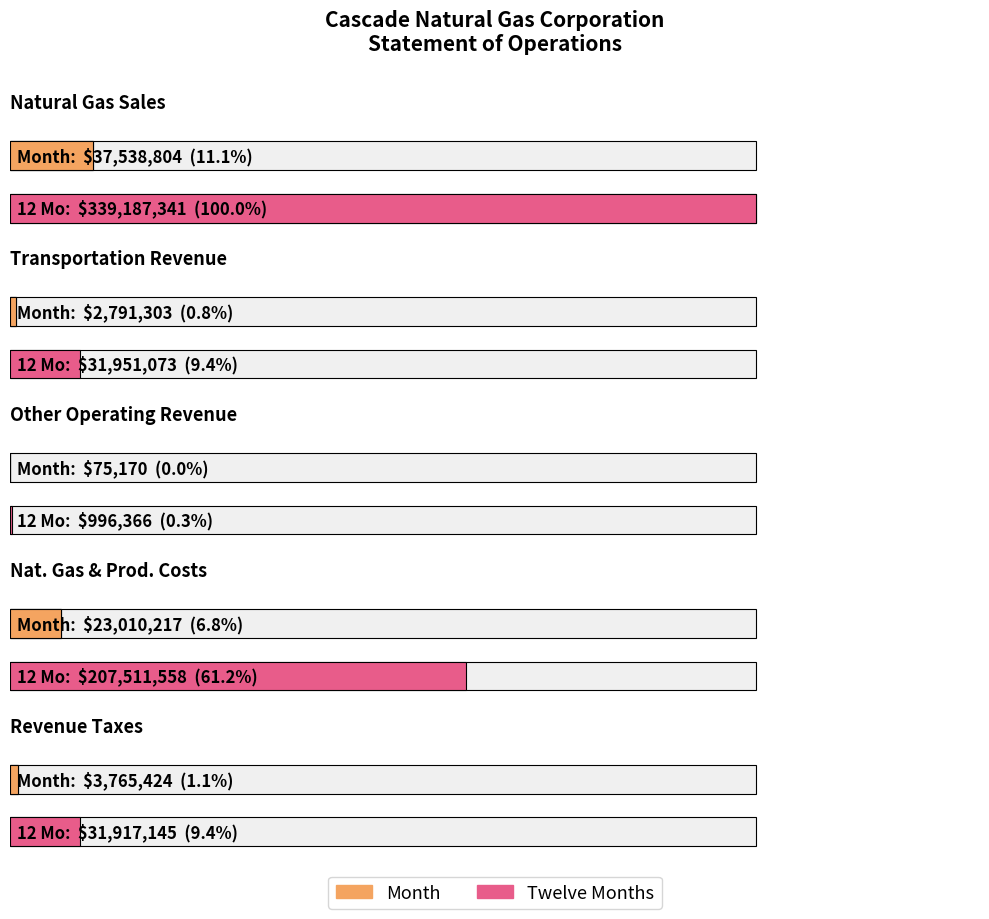

What position from the left is Month?

1